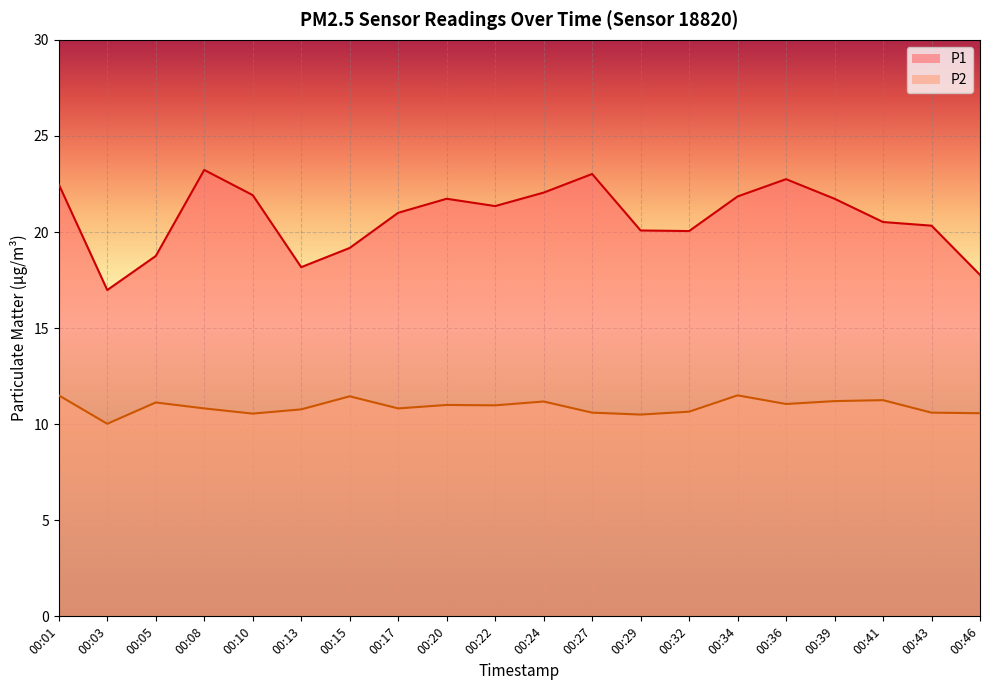

What is the difference between the P1 values at 00:20 and 00:17?

0.7